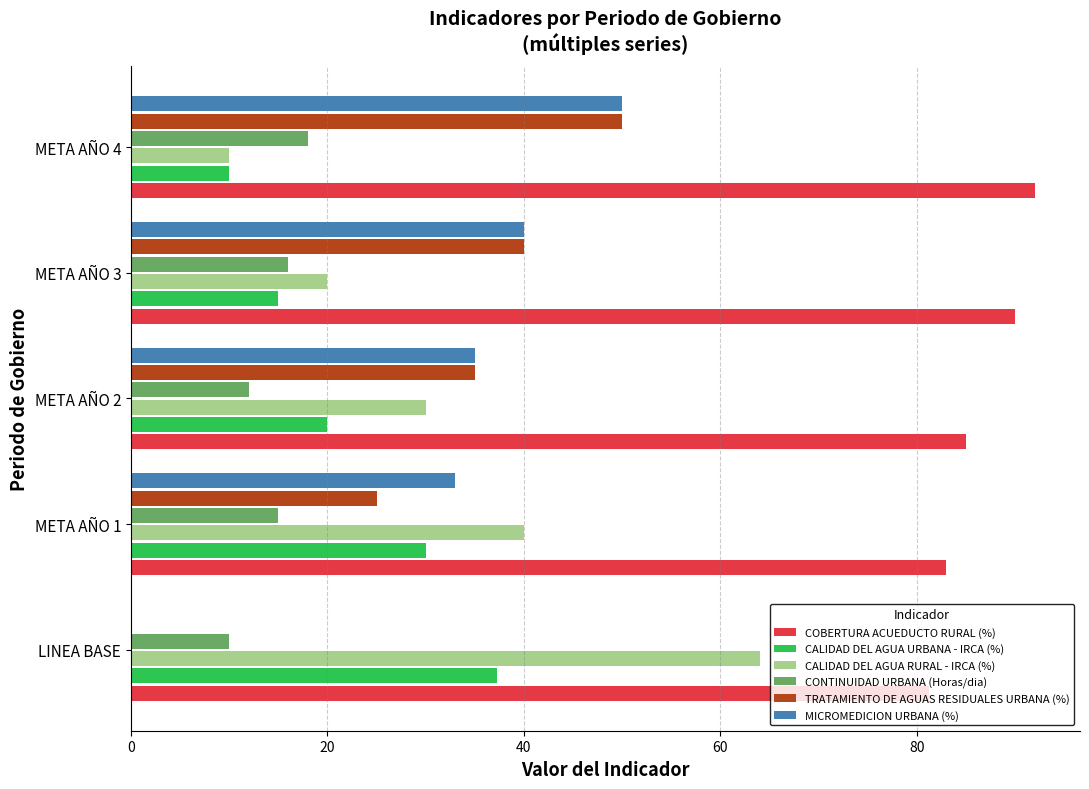

Is the value of COBERTURA ACUEDUCTO RURAL (%) at META AÑO 1 greater than the value of CALIDAD DEL AGUA RURAL - IRCA (%) at META AÑO 4?

Yes